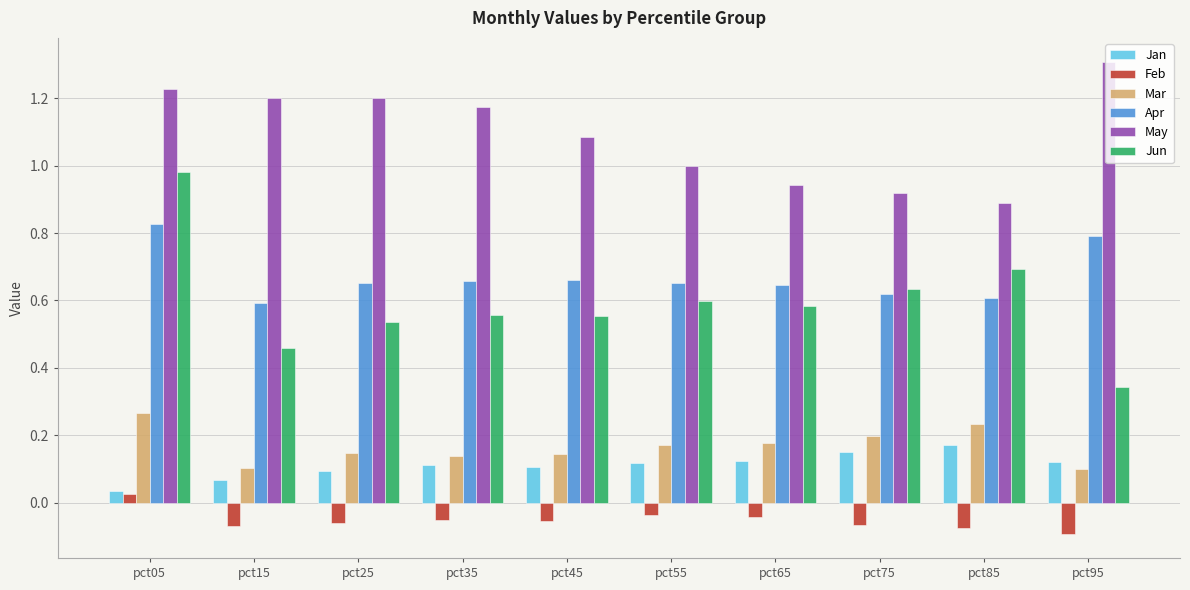

Is it true that May equals 0.8 at pct15?

False